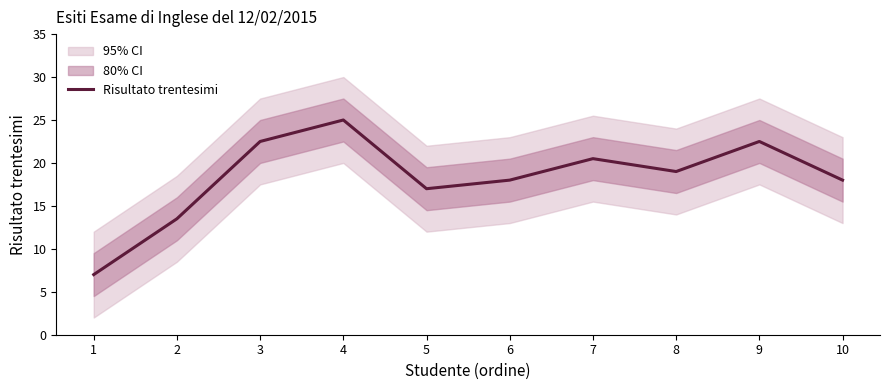

Where is the first local minimum?

5